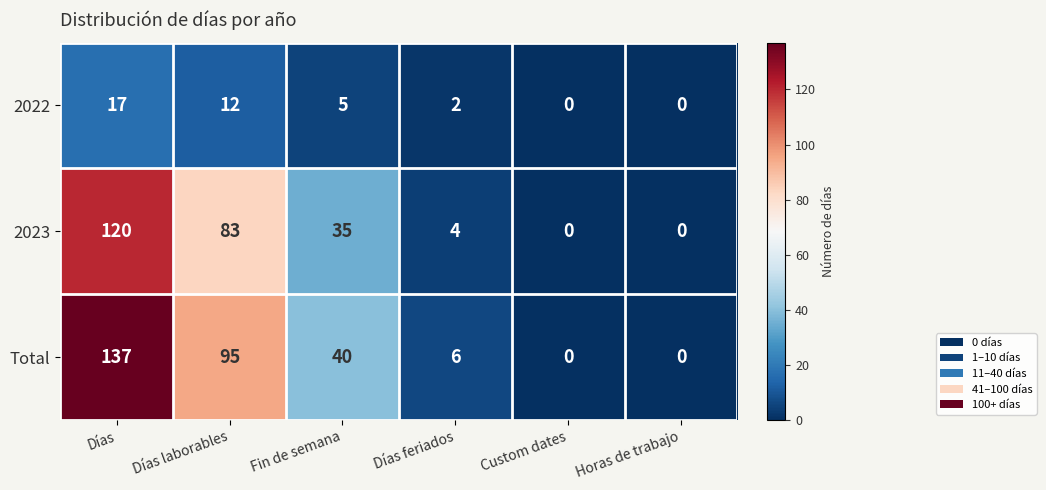

Which series has the largest range (max minus min)?

Total